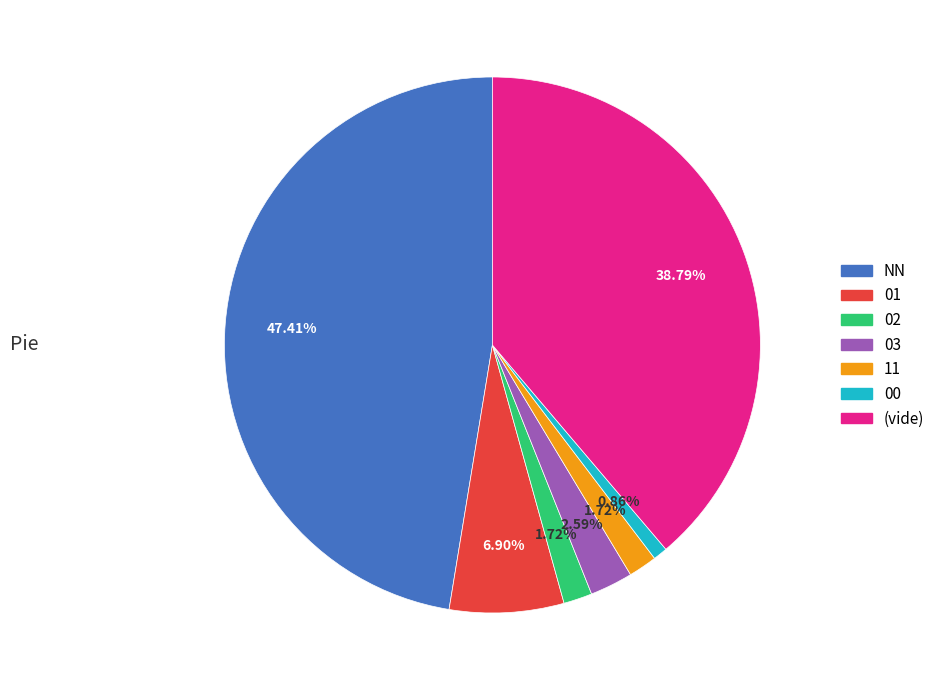

Is there a majority slice in this chart?

No